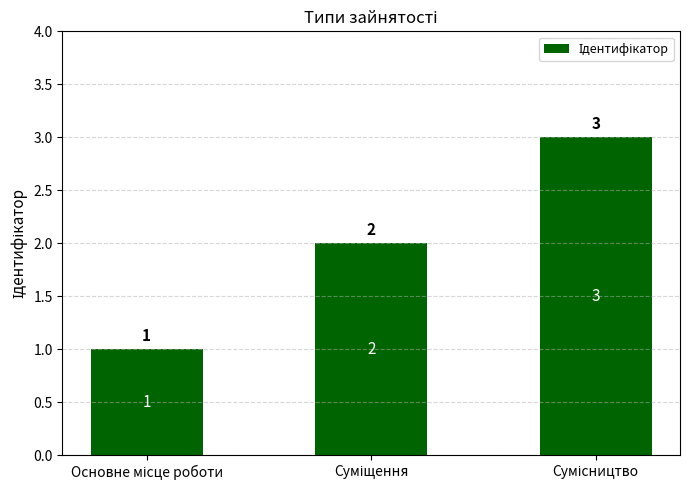

What is the value of the 3rd bar from the left?

3